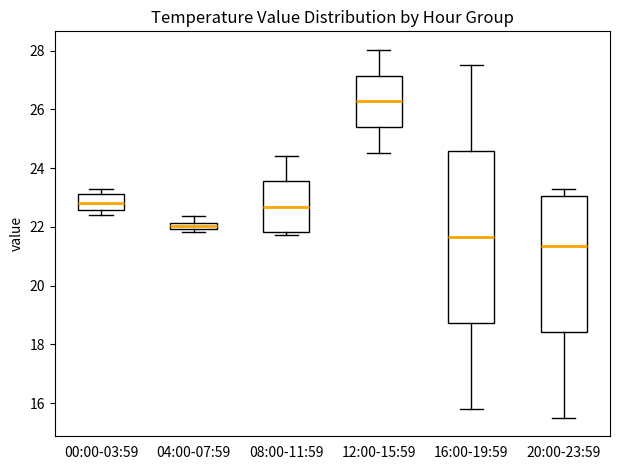

Comparing the boxes themselves (not the whiskers), which one is the tallest?

16:00-19:59